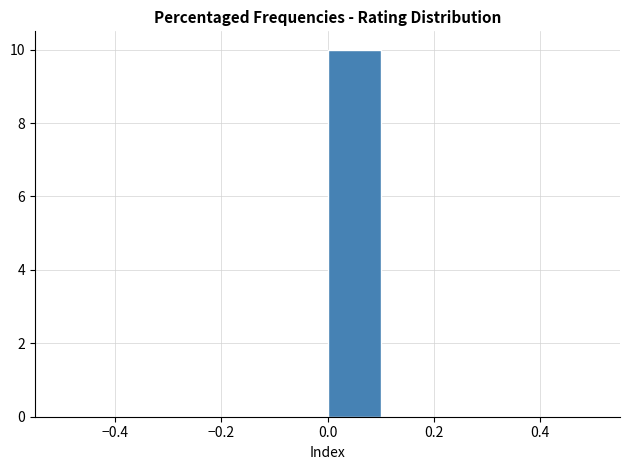

What is the height of the bar covering 0.0 to 0.1 on the x-axis? The values are not printed on the chart, so give them approximately, as read against the axis.

10